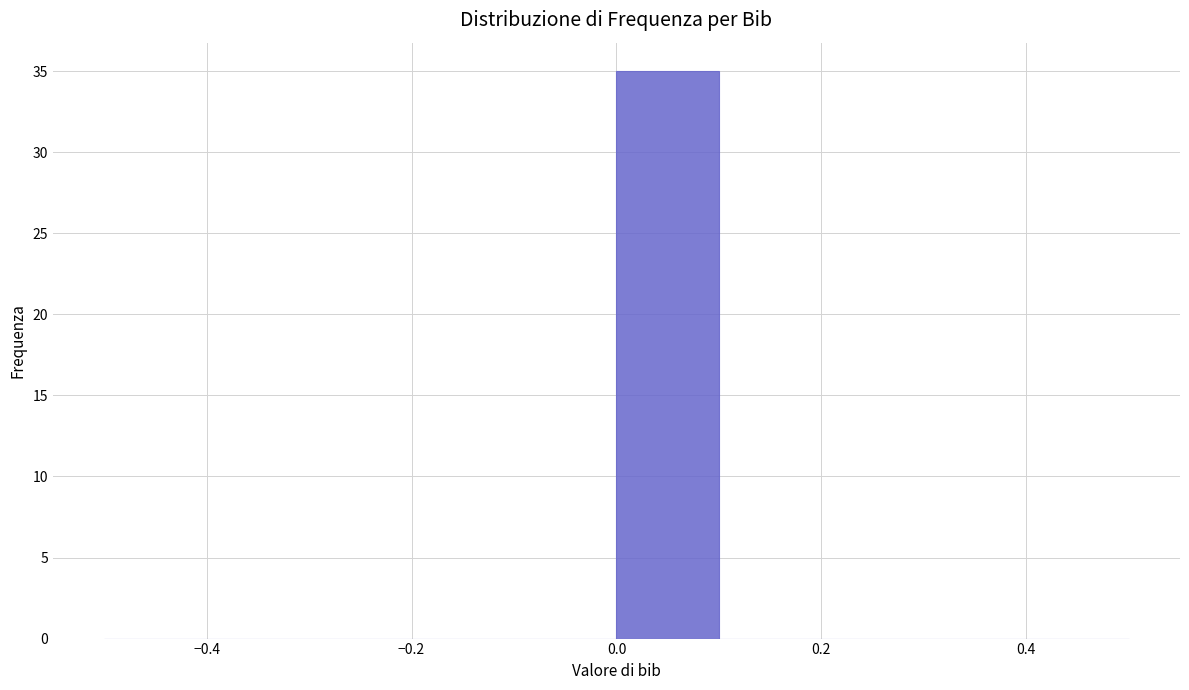

Reading left to right, list every bar in this chart as the range it spans on the x-axis followed by its height. The values are not printed on the chart, so give them approximately, as read against the axis.

-0.5 to -0.4: 0
-0.4 to -0.3: 0
-0.3 to -0.2: 0
-0.2 to -0.1: 0
-0.1 to 0.0: 0
0.0 to 0.1: 35
0.1 to 0.2: 0
0.2 to 0.3: 0
0.3 to 0.4: 0
0.4 to 0.5: 0